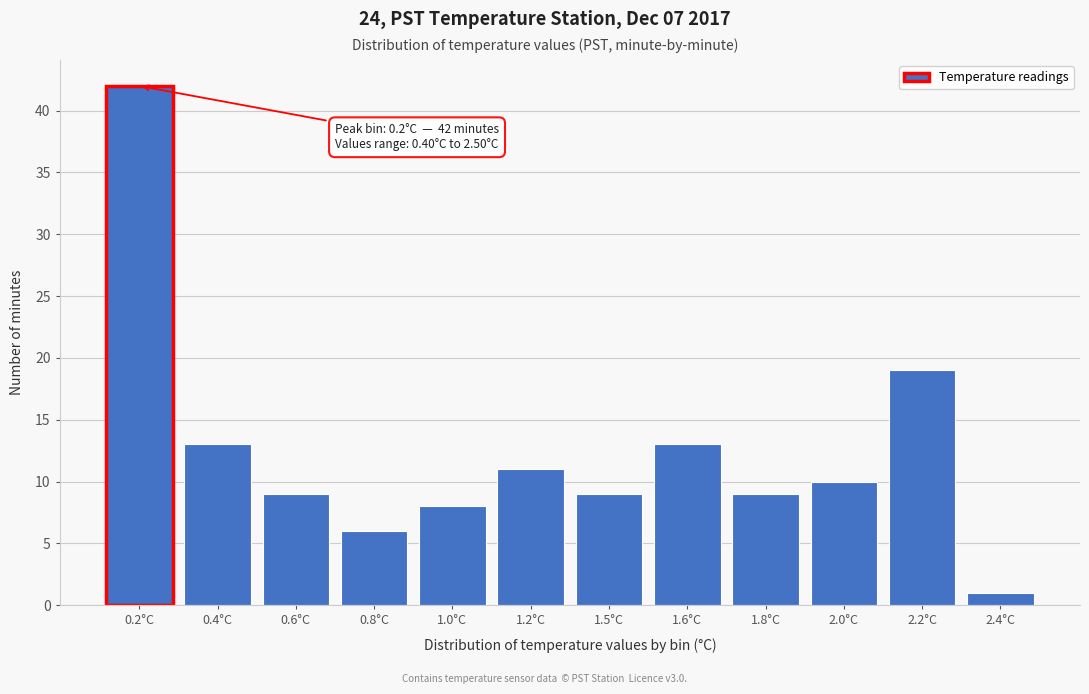

Reading right to left, extract all data points from this chart.

2.4°C=1	2.2°C=19	2.0°C=10	1.8°C=9	1.6°C=13	1.5°C=9	1.2°C=11	1.0°C=8	0.8°C=6	0.6°C=9	0.4°C=13	0.2°C=42